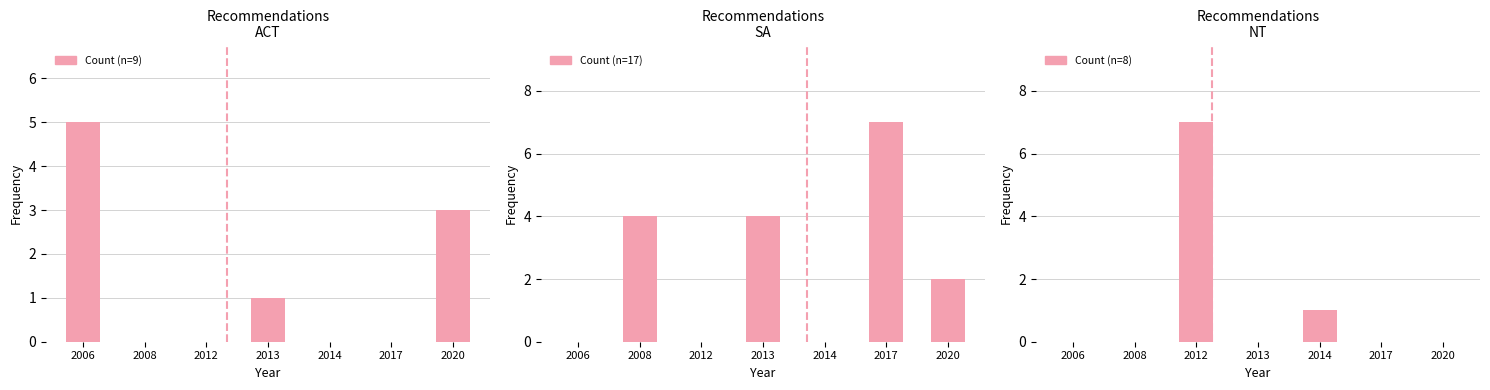

What is the highest value of the NT (n=8) series?

7